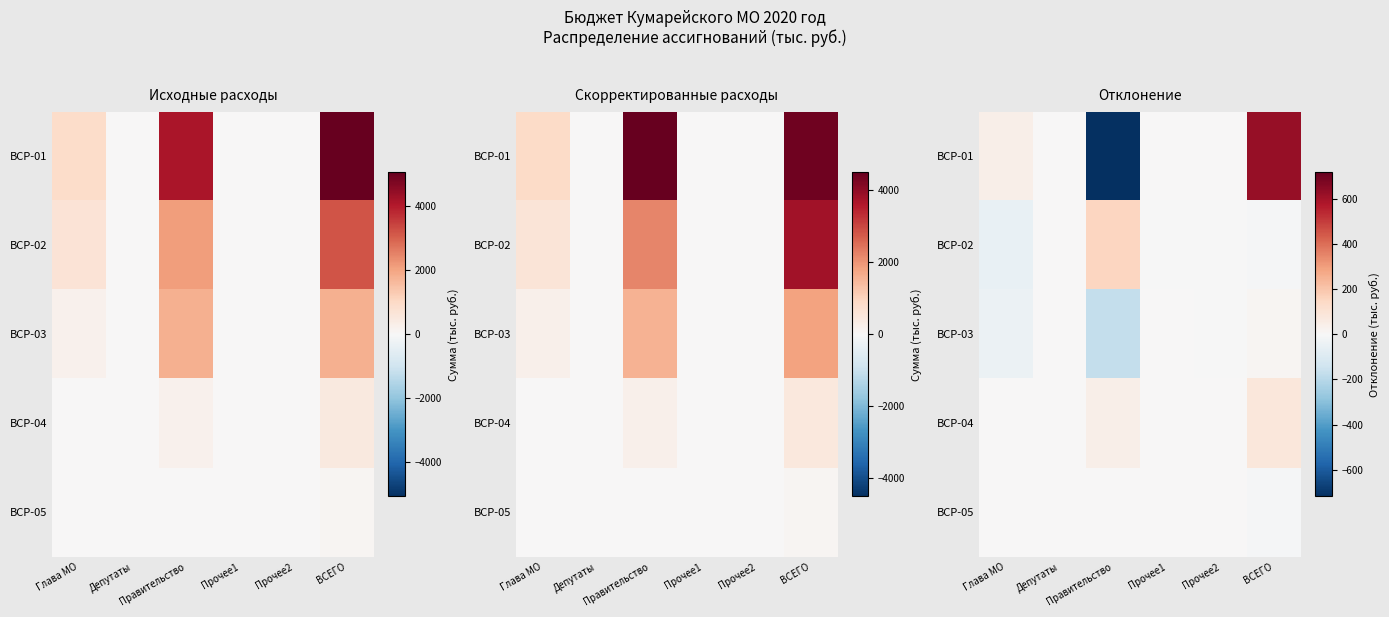

Between Прочее1 and ВСЕГО, which is larger?

ВСЕГО